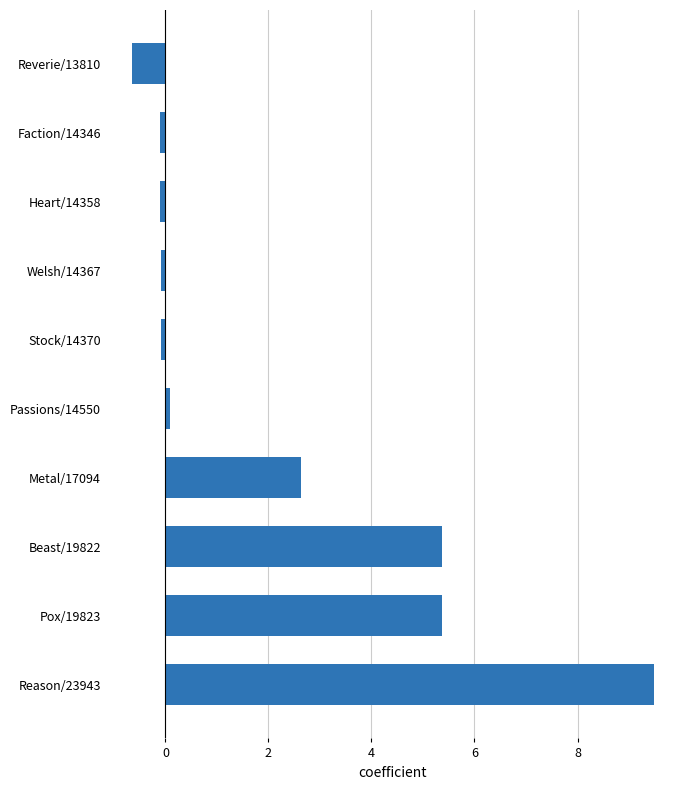

How many values are above zero?

5